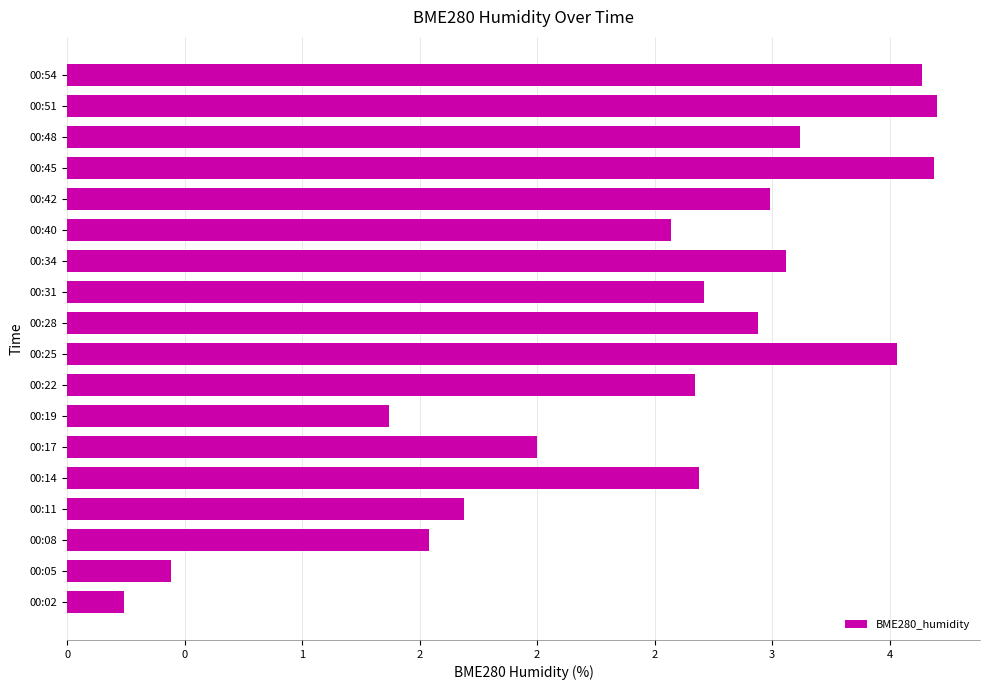

Are the bars horizontal?

Yes